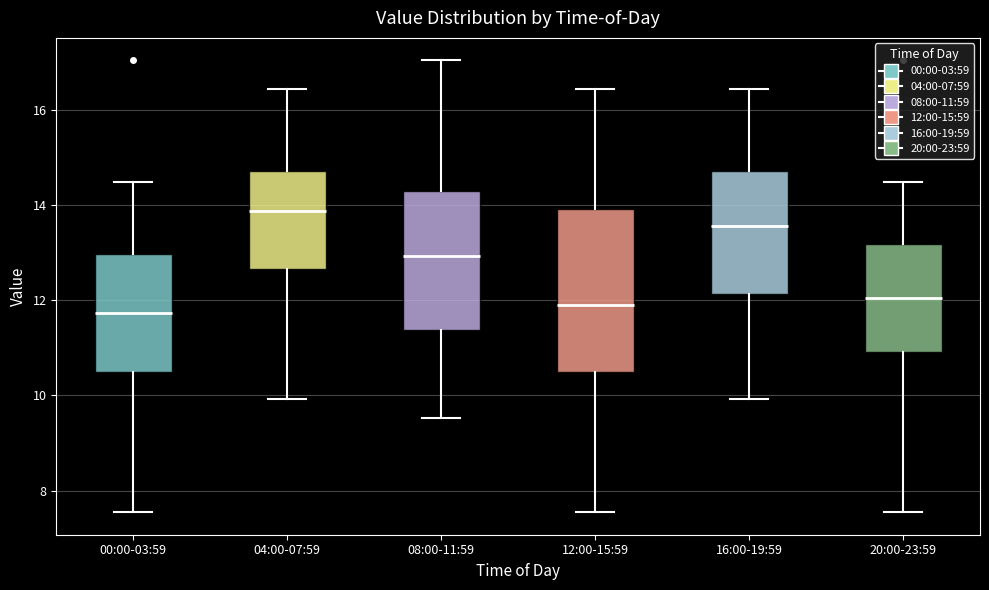

Reading left to right, read every box against the y-axis: the position of its median line, the range the box covers, and the ends of its whiskers. The values are not printed on the chart, so give them approximately, as read against the axis.

00:00-03:59: median 11.8, box 10.4 to 13.0, whiskers 7.6 to 14.4
04:00-07:59: median 13.8, box 12.6 to 14.8, whiskers 10.0 to 16.4
08:00-11:59: median 13.0, box 11.4 to 14.2, whiskers 9.6 to 17.0
12:00-15:59: median 12.0, box 10.4 to 14.0, whiskers 7.6 to 16.4
16:00-19:59: median 13.6, box 12.2 to 14.8, whiskers 10.0 to 16.4
20:00-23:59: median 12.0, box 11.0 to 13.2, whiskers 7.6 to 14.4